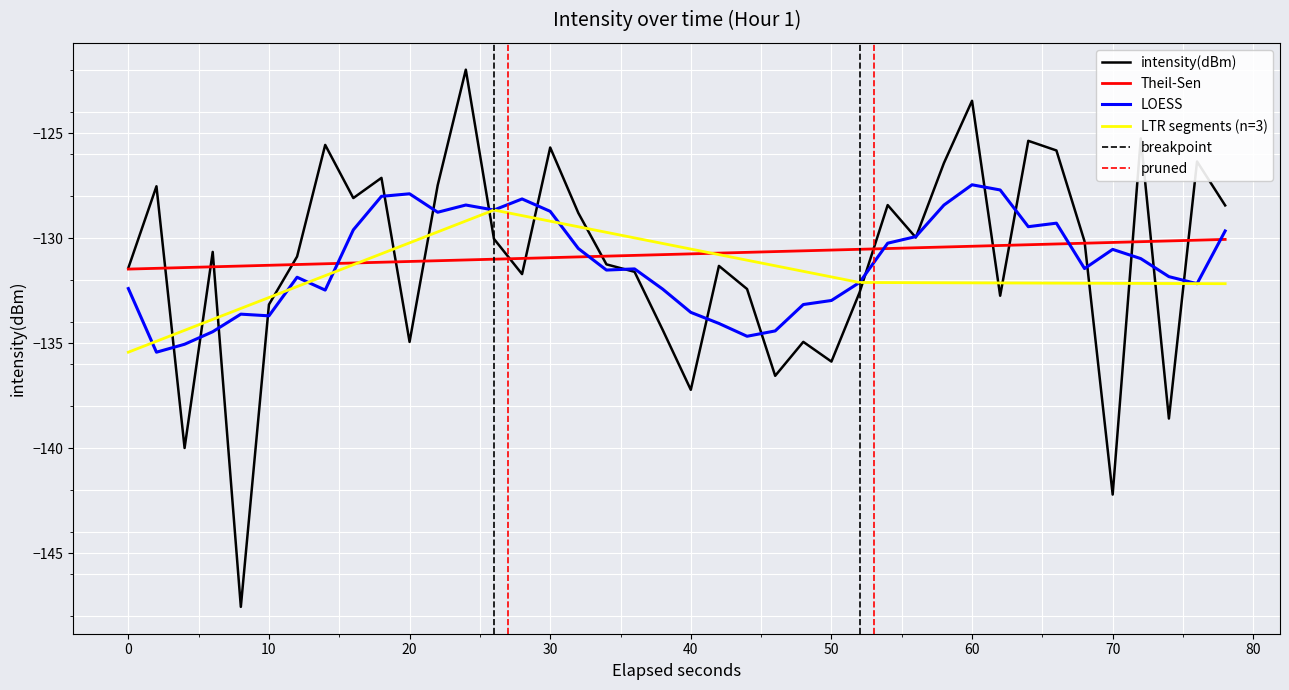

How many categories are shown in the chart?

40